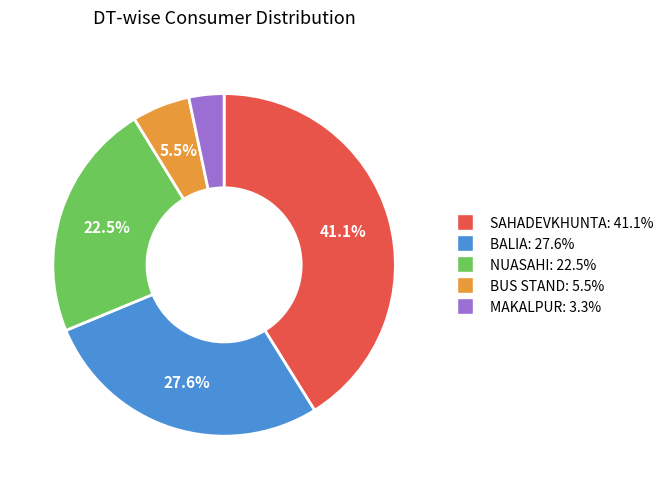

Does any single category account for the majority?

No